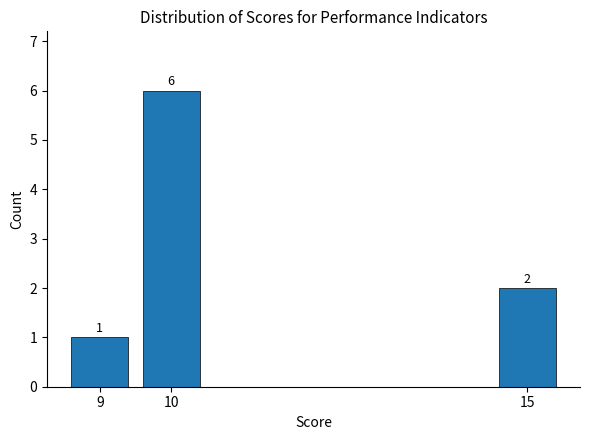

Reading left to right, what are all the values shown in this chart?

9=1	10=6	15=2